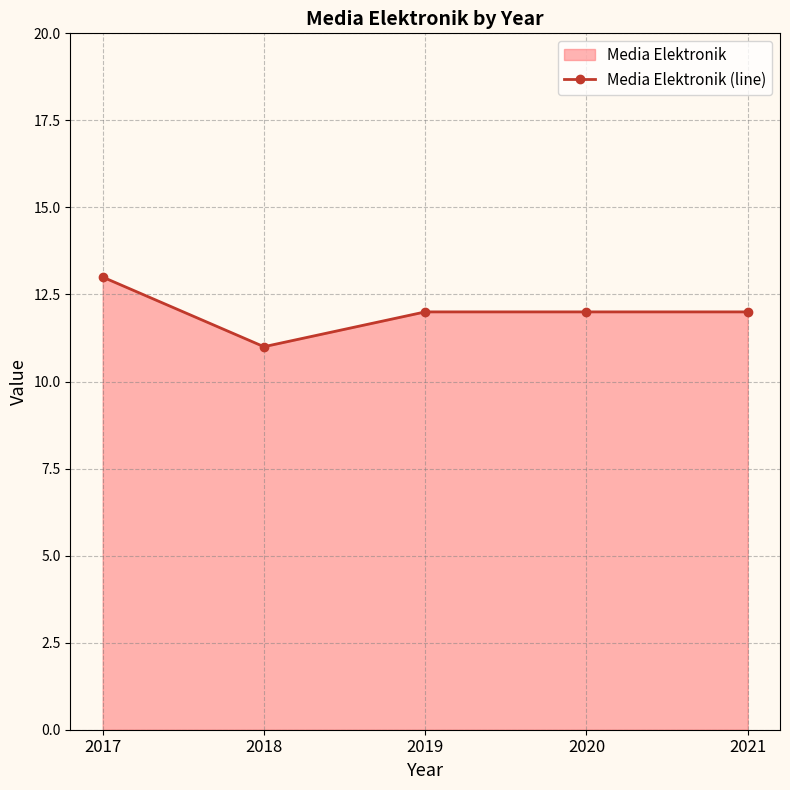

How many lines are shown in the chart?

1